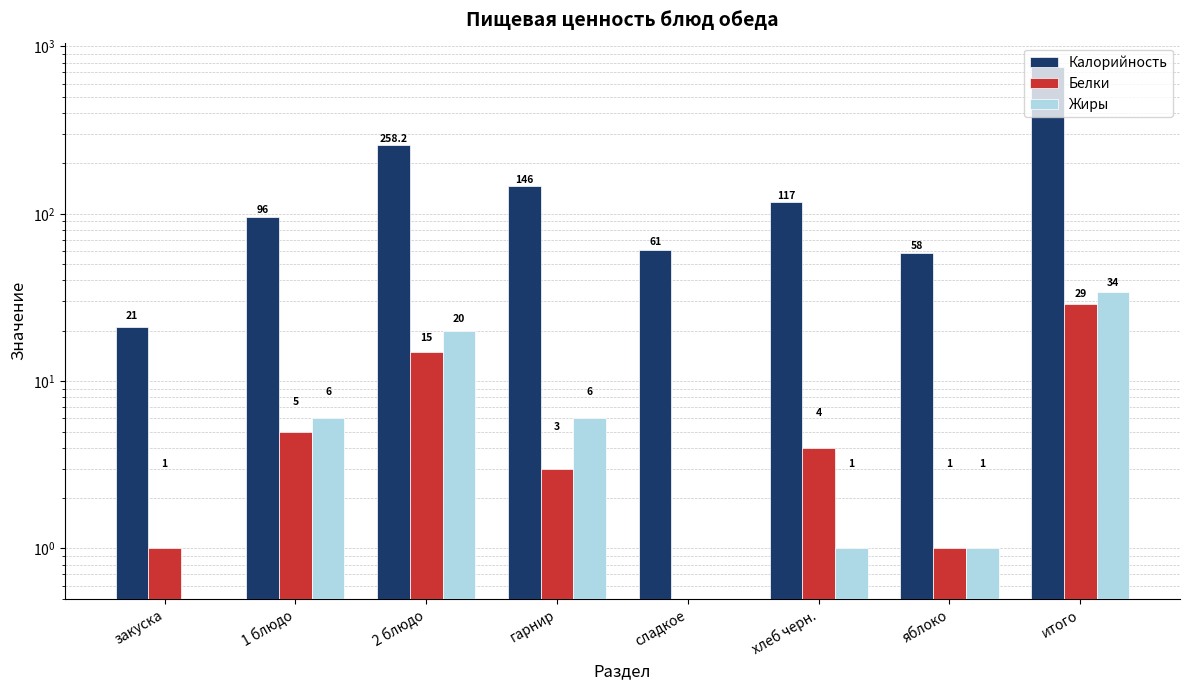

What is the greatest value displayed?

757.0